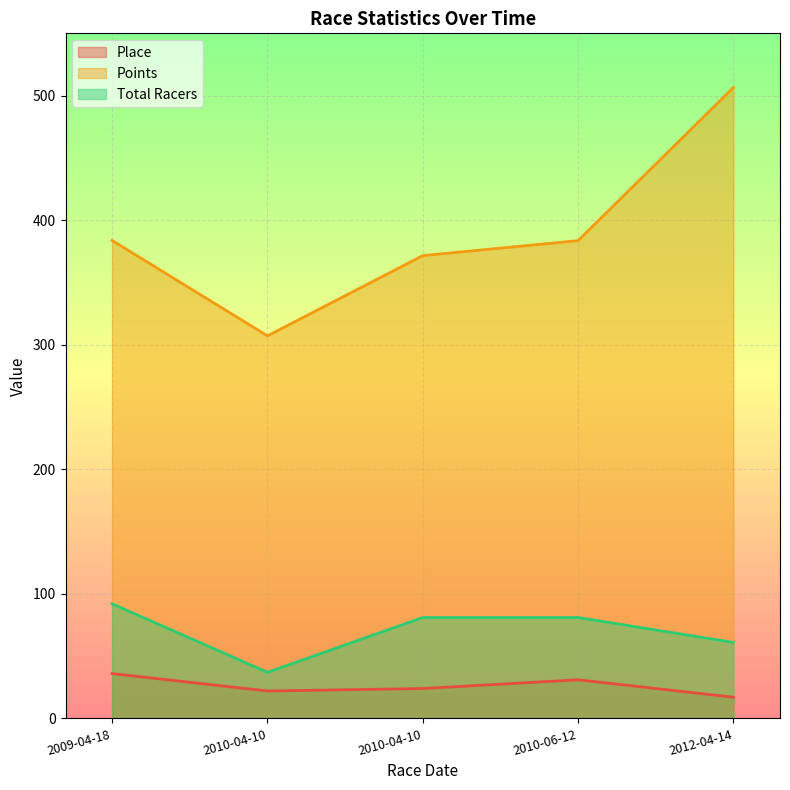

In Points, how many points are lower than both neighbors (excluding endpoints)?

1